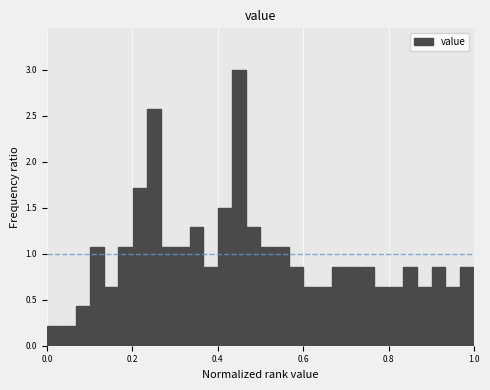

Read against the x-axis, roughly where is the centre of the tallest bar?

0.46